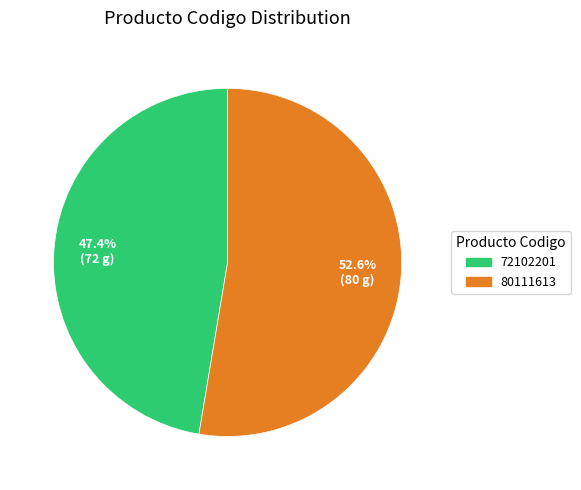

How many slices are in this pie chart?

2